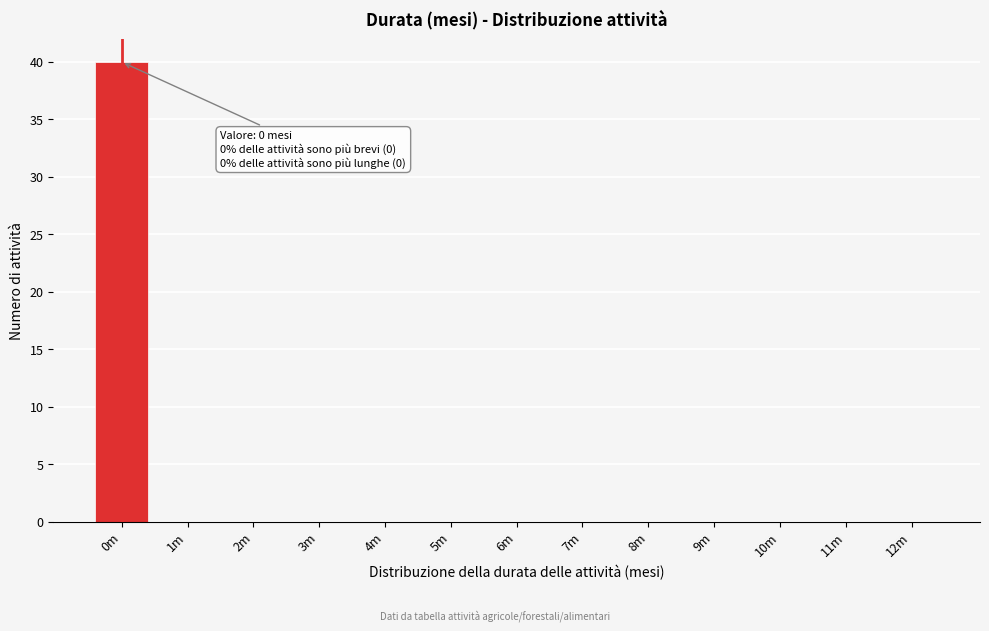

Reading right to left, list all the values displayed in this chart.

12m=0	11m=0	10m=0	9m=0	8m=0	7m=0	6m=0	5m=0	4m=0	3m=0	2m=0	1m=0	0m=40